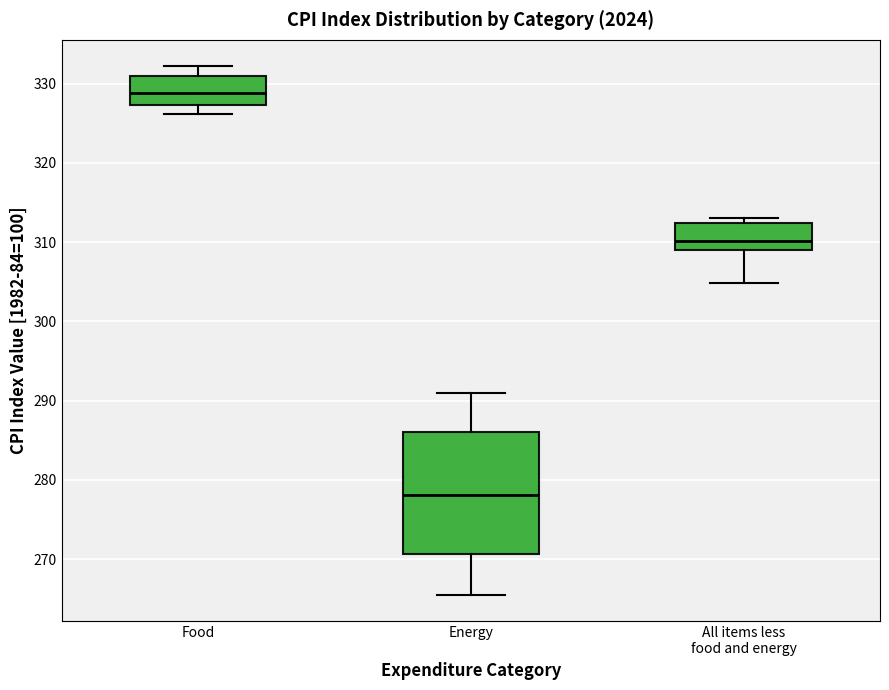

Reading left to right, transcribe this box plot: for each box, give where its median line is, the range the box spans, and where its two whiskers end, as read against the y-axis. The values are not printed on the chart, so give them approximately, as read against the axis.

Food: median 329, box 327 to 331, whiskers 326 to 332
Energy: median 278, box 271 to 286, whiskers 265 to 291
All items less food and energy: median 310, box 309 to 312, whiskers 305 to 313